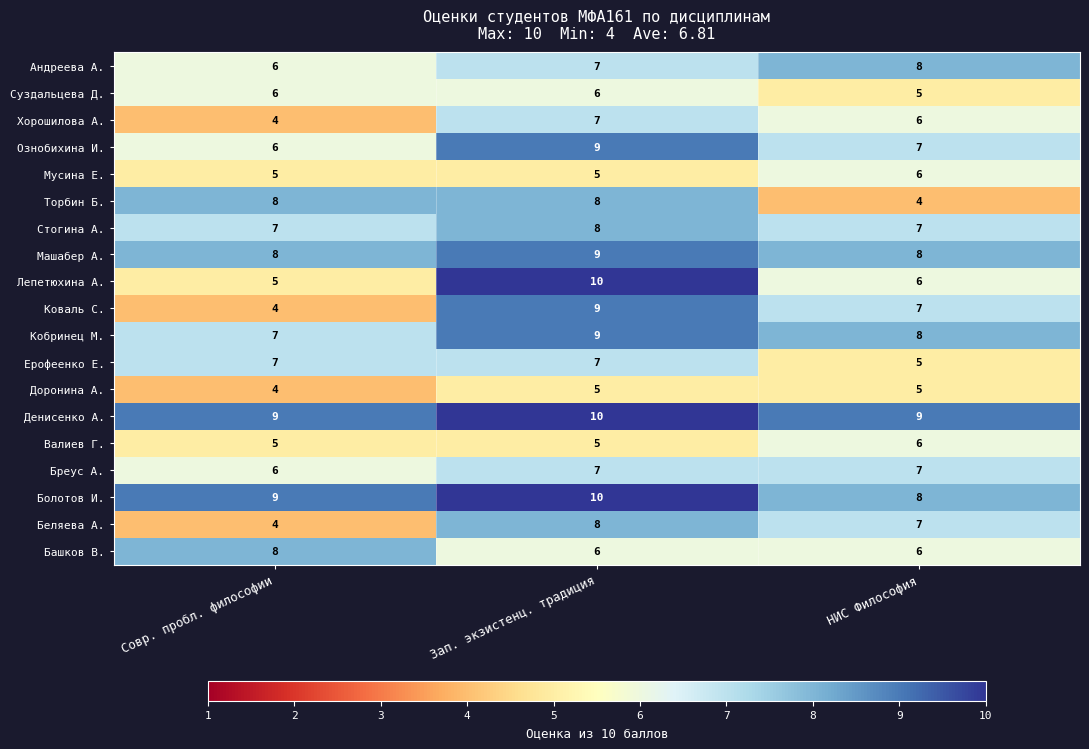

What is the total value across all series at НИС Философия?

125